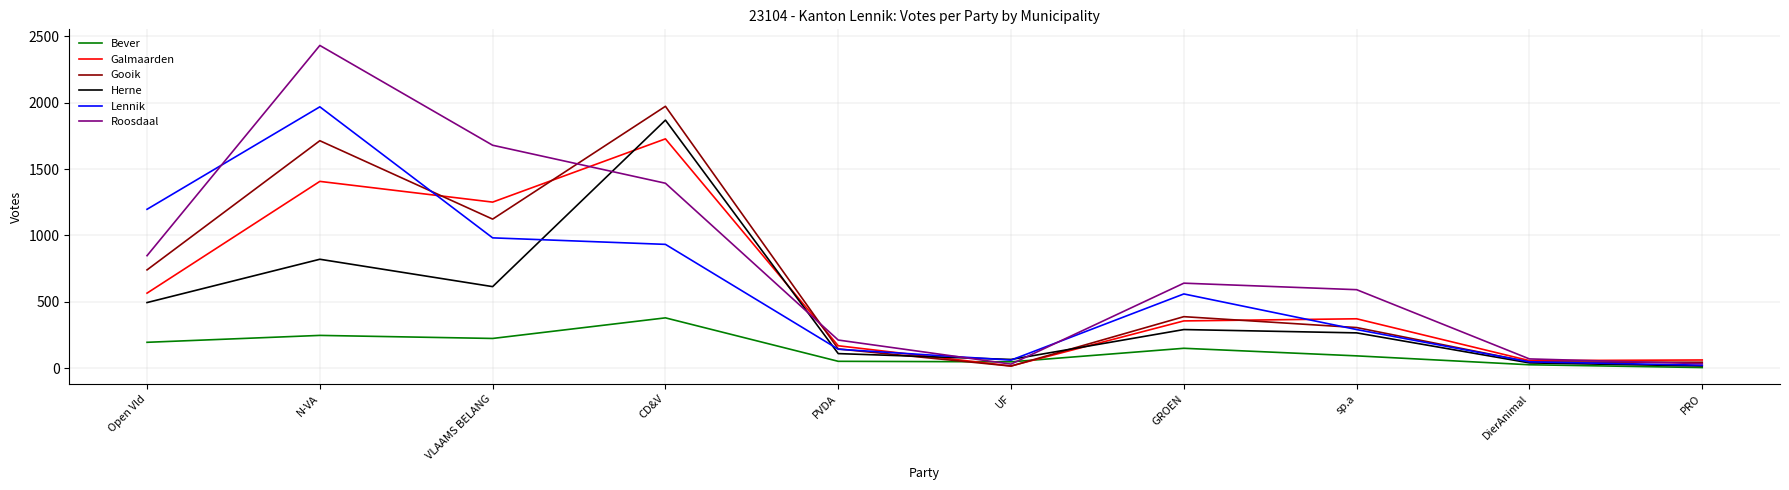

What is the sum of all Roosdaal values?

7934